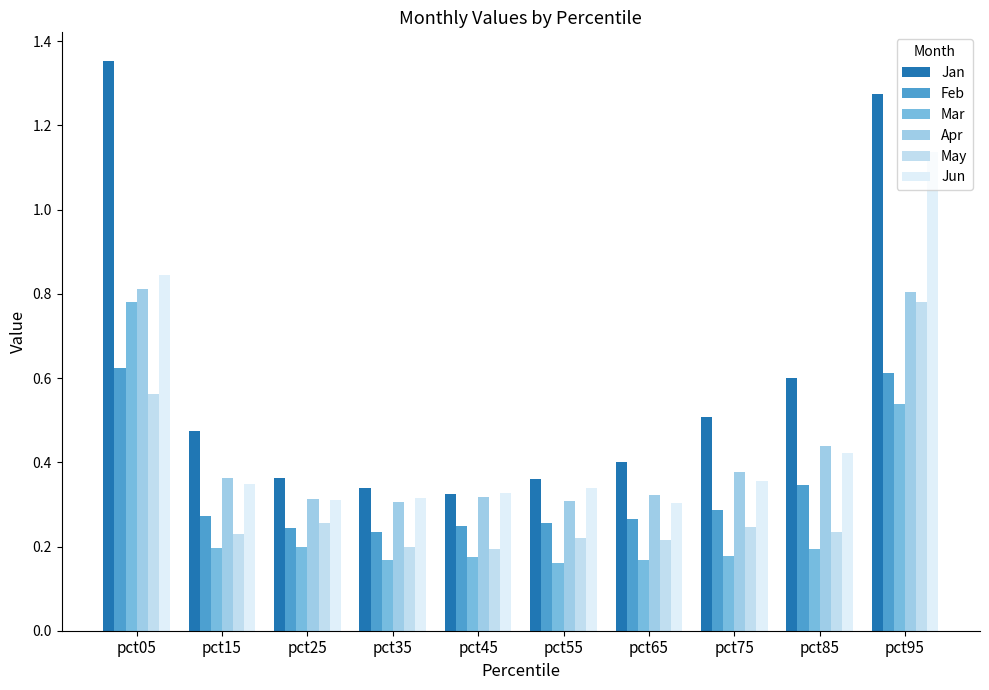

Which series has the widest spread of values?

Jan